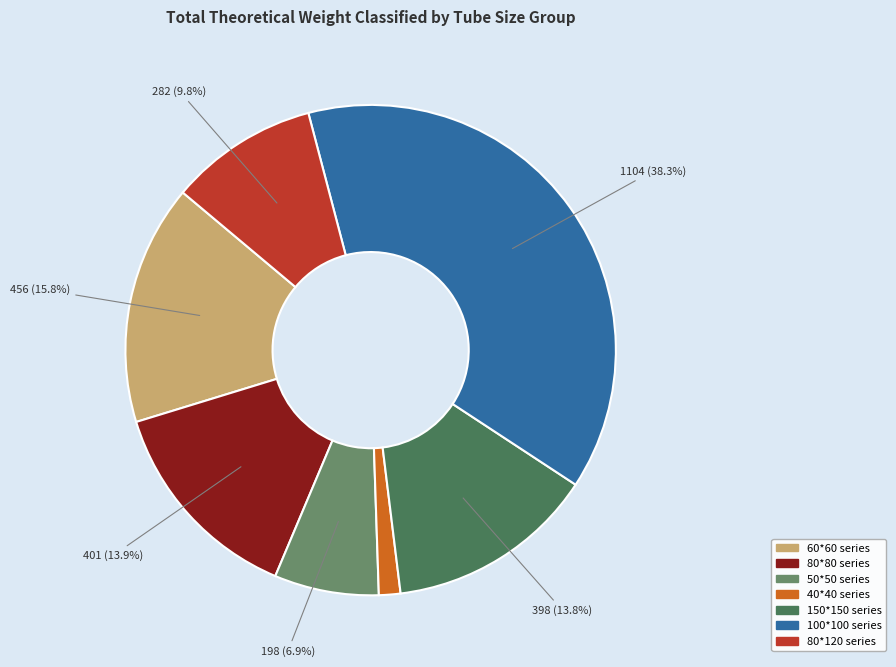

Is there any slice that represents more than half of the pie?

No